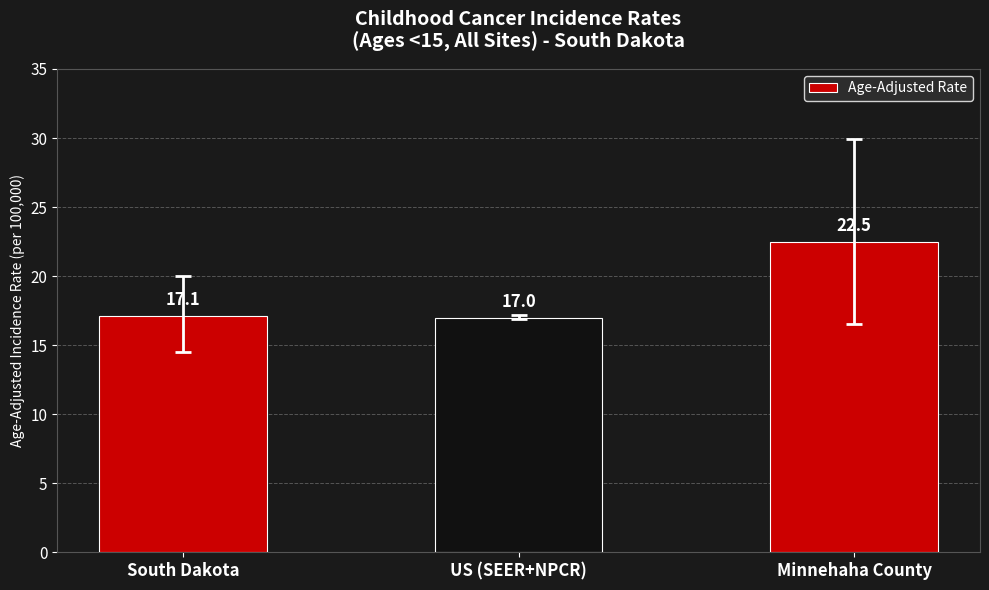

What is the approximate value at US (SEER+NPCR)?

17.0